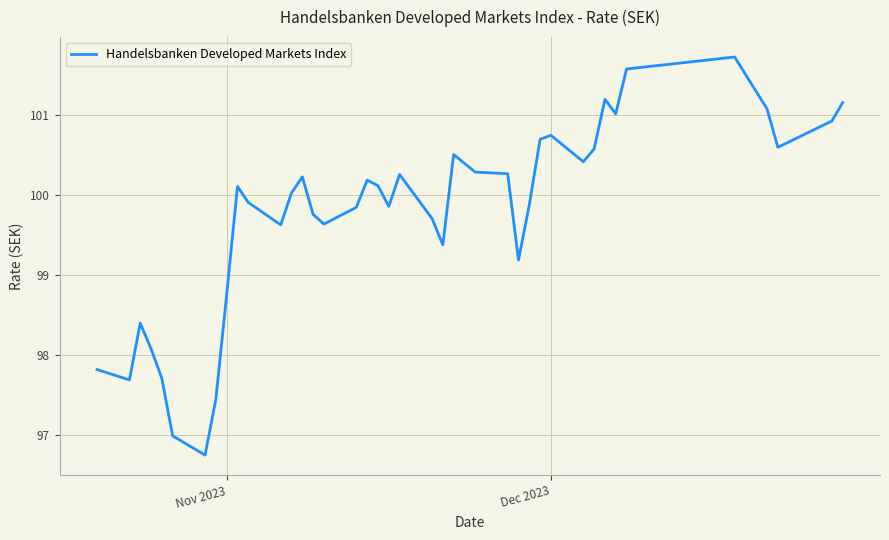

What is the maximum value shown in the chart?

101.7